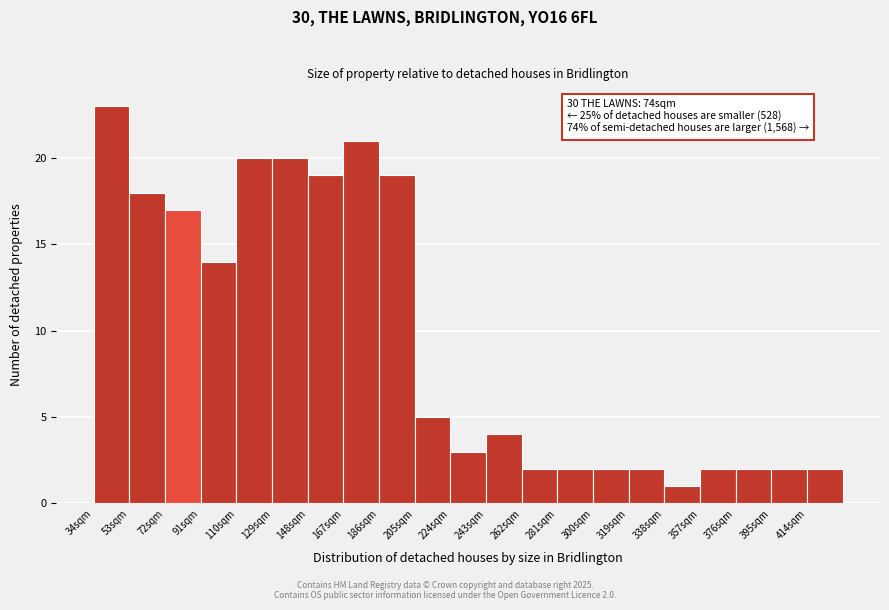

Over which range of the x-axis is the bar tallest?

34 to 53